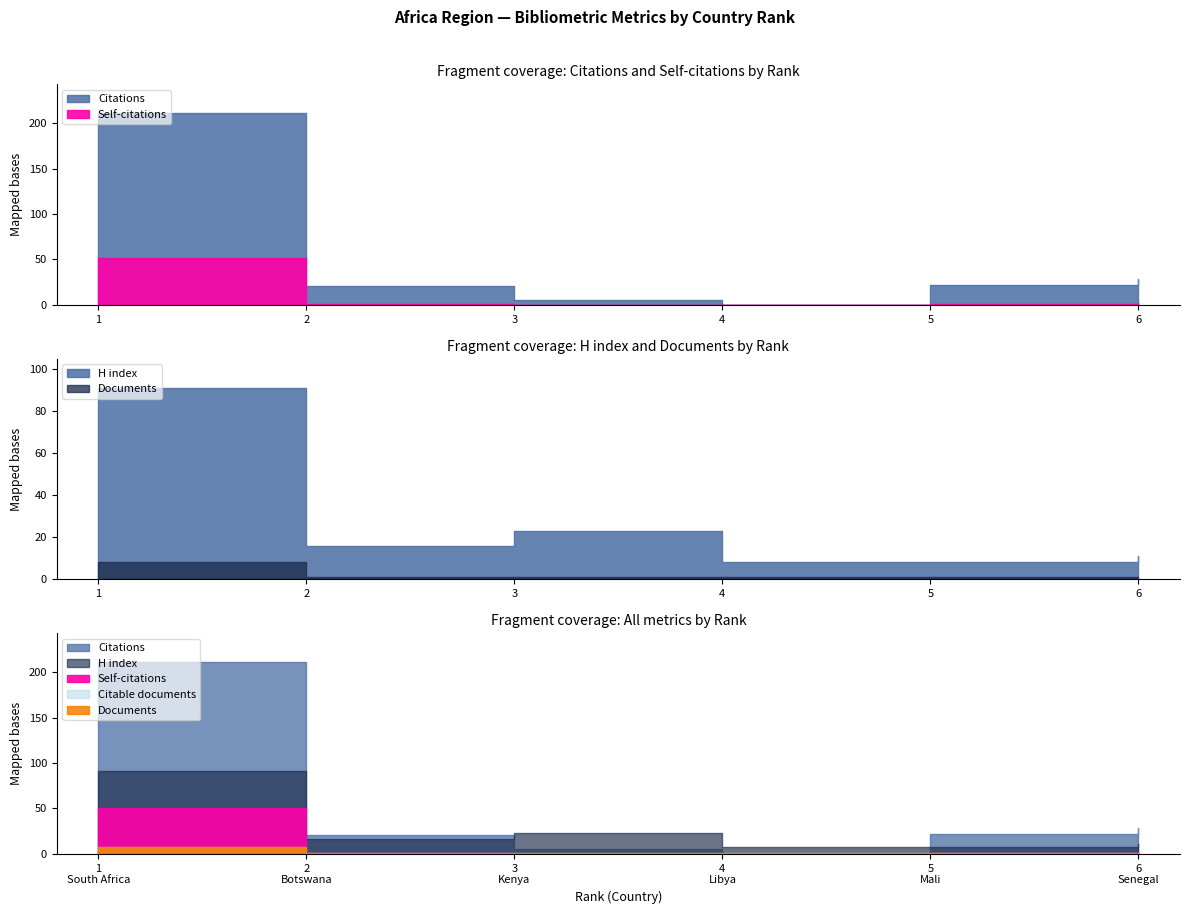

True or false: Citable documents and Documents intersect in this chart.

False